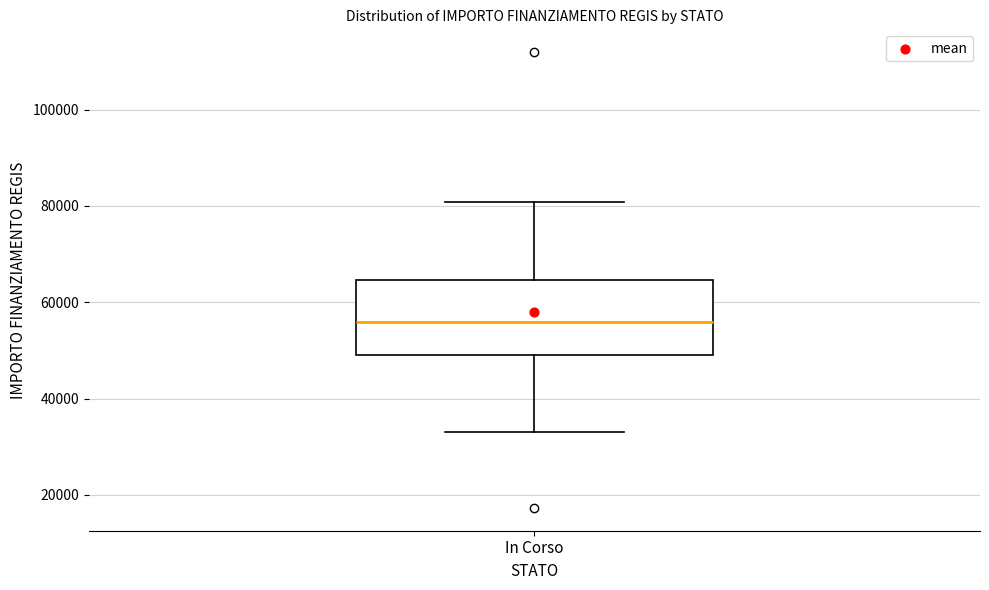

Where is the lower edge of the box for In Corso on the y-axis? The values are not printed on the chart, so give them approximately, as read against the axis.

50000